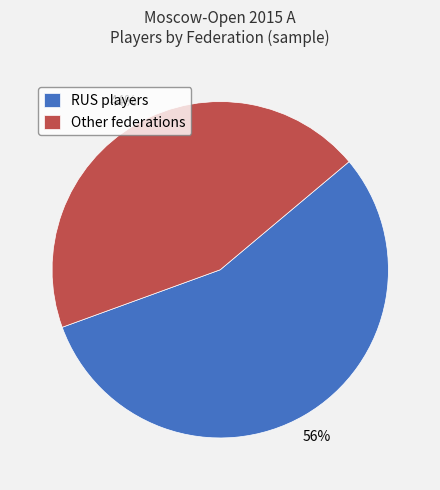

To the nearest percent, what is the combined percentage of RUS players and Other federations?

100%